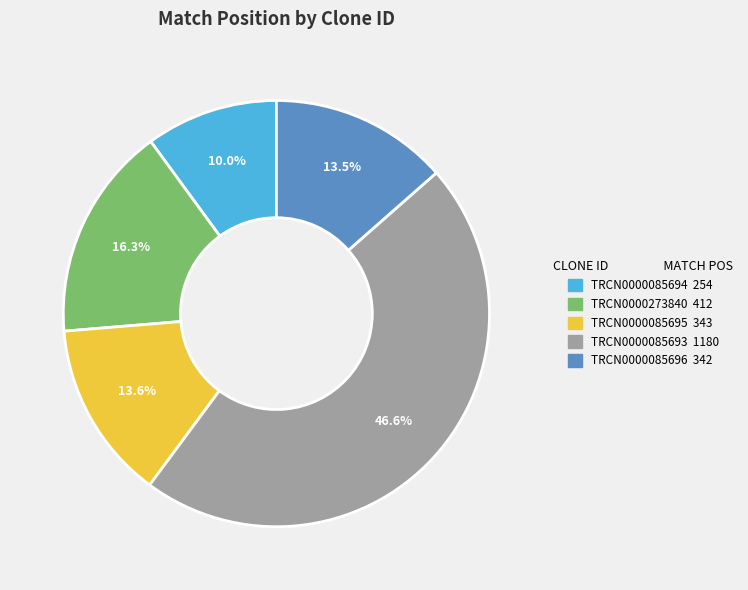

Does TRCN0000085693 represent more than half of the total?

No